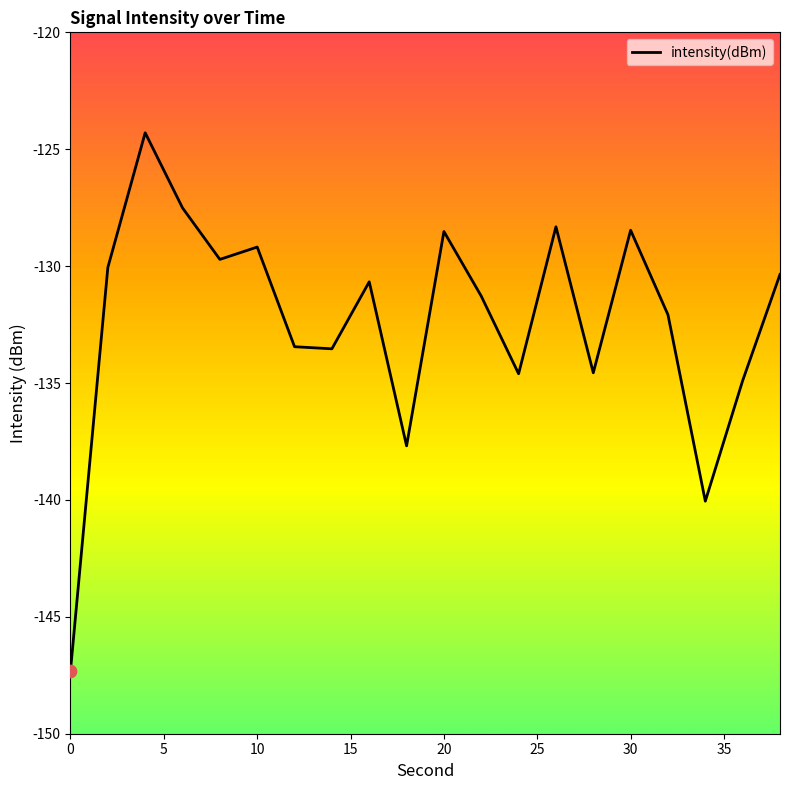

What is the smallest value displayed?

-147.3